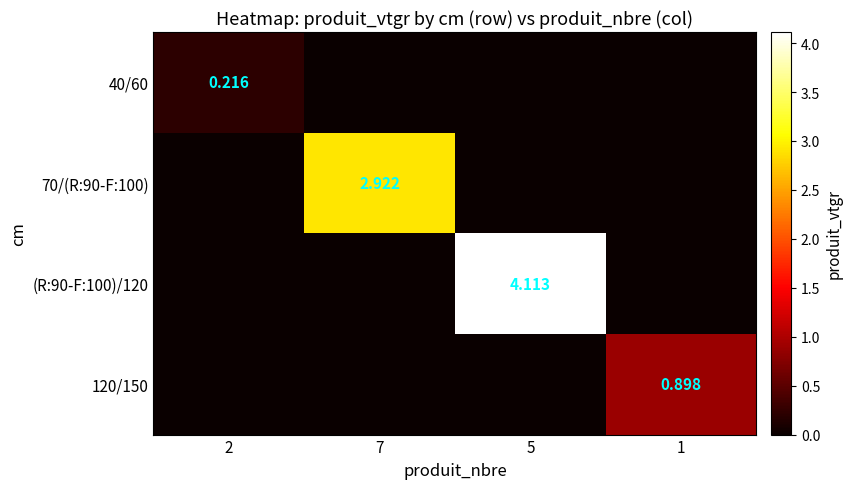

What is the difference between the (R:90-F:100)/120 values at 7 and 5?

4.1